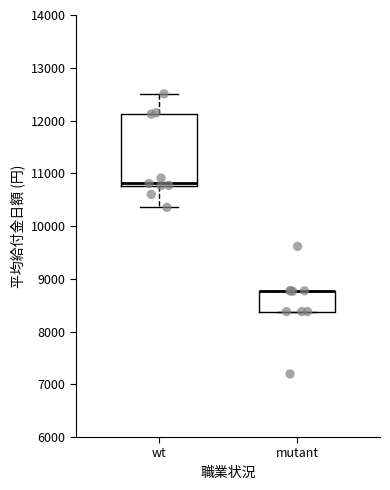

Where is the lower edge of the box for wt on the y-axis? The values are not printed on the chart, so give them approximately, as read against the axis.

10800